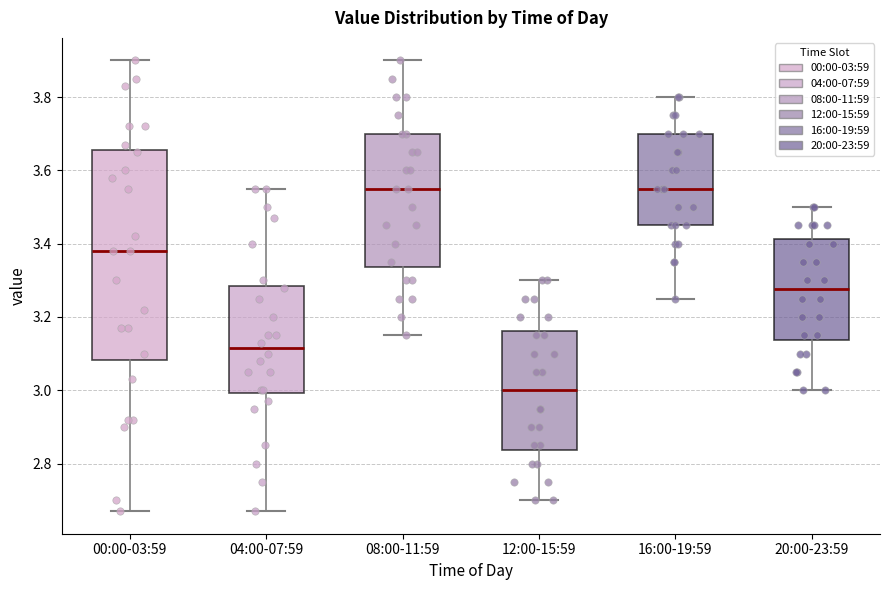

Where is the upper edge of the box for 08:00-11:59 on the y-axis? The values are not printed on the chart, so give them approximately, as read against the axis.

3.70